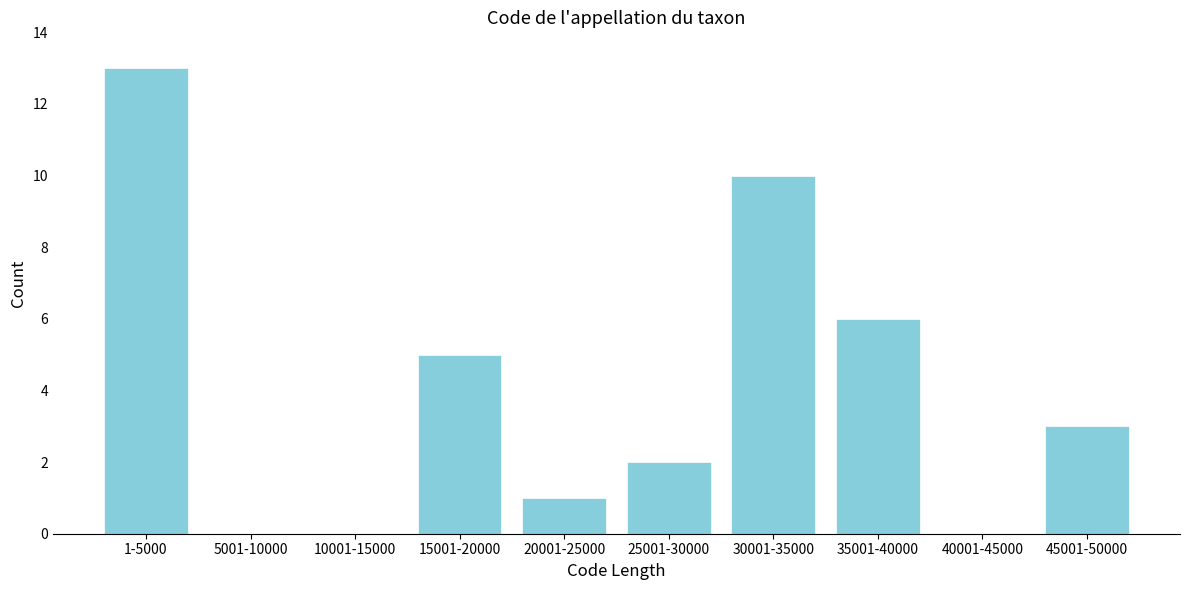

Reading right to left, extract all data points from this chart.

45001-50000=3	40001-45000=0	35001-40000=6	30001-35000=10	25001-30000=2	20001-25000=1	15001-20000=5	10001-15000=0	5001-10000=0	1-5000=13